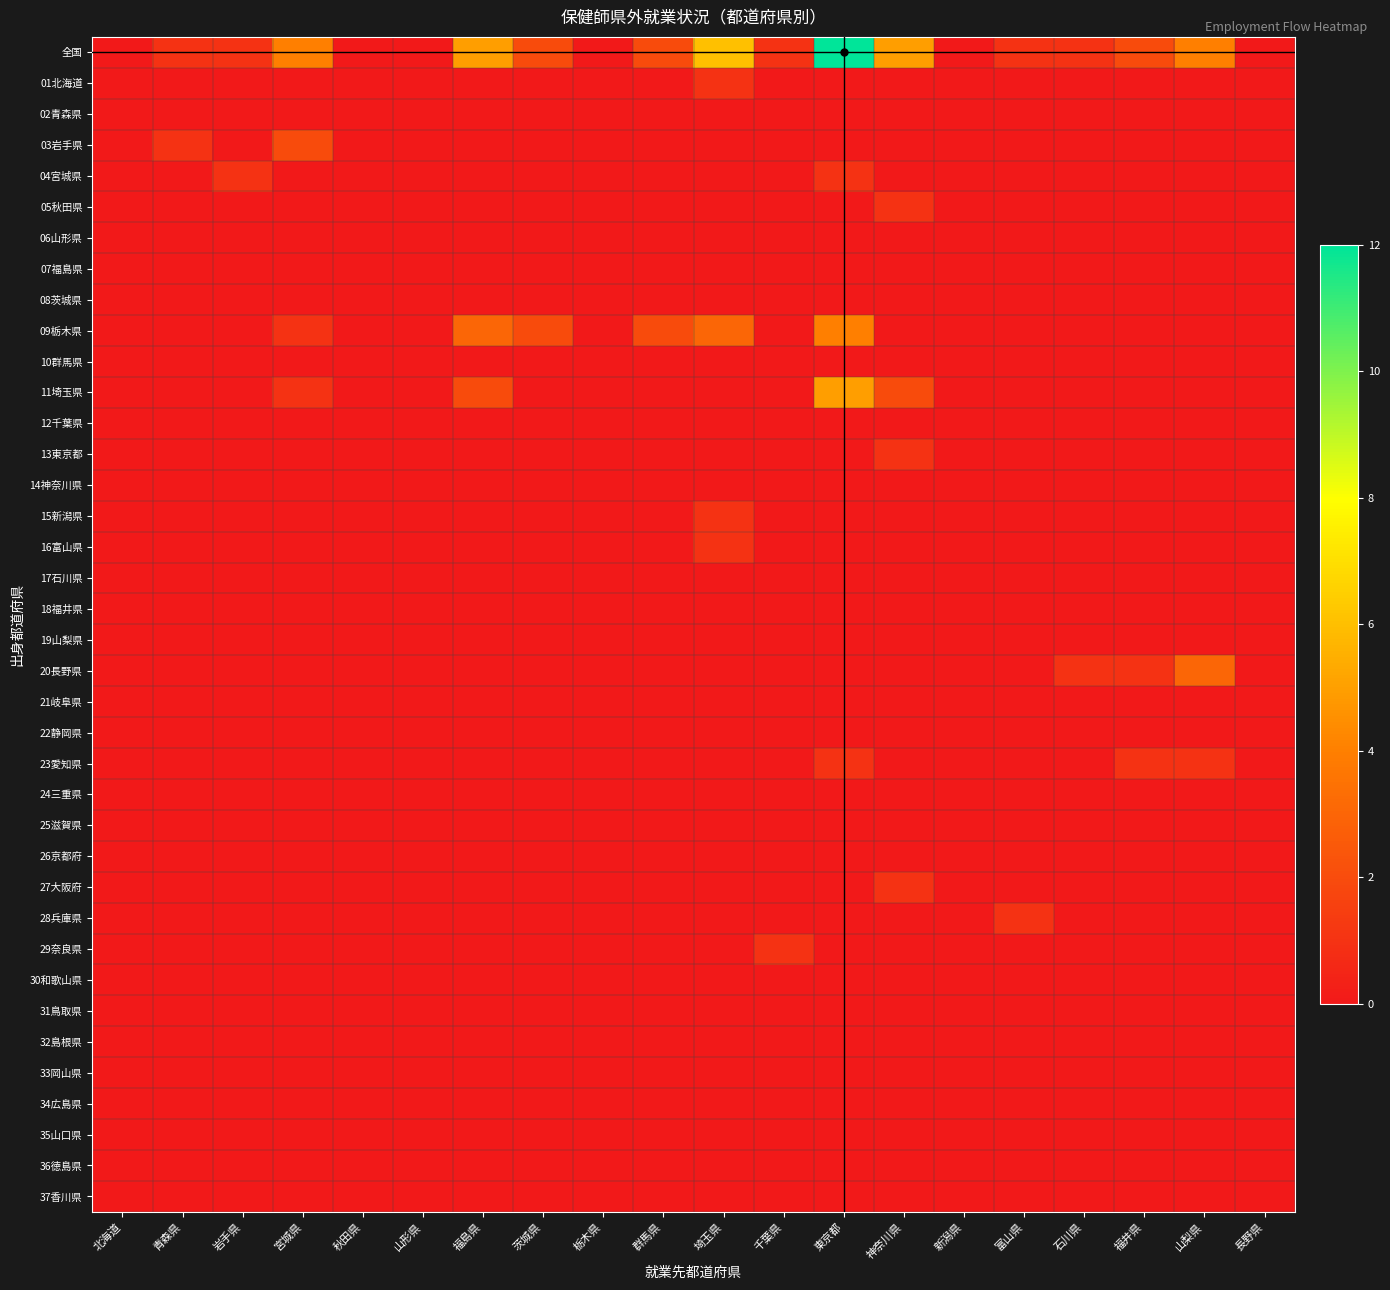

Which series has the largest range (max minus min)?

全国